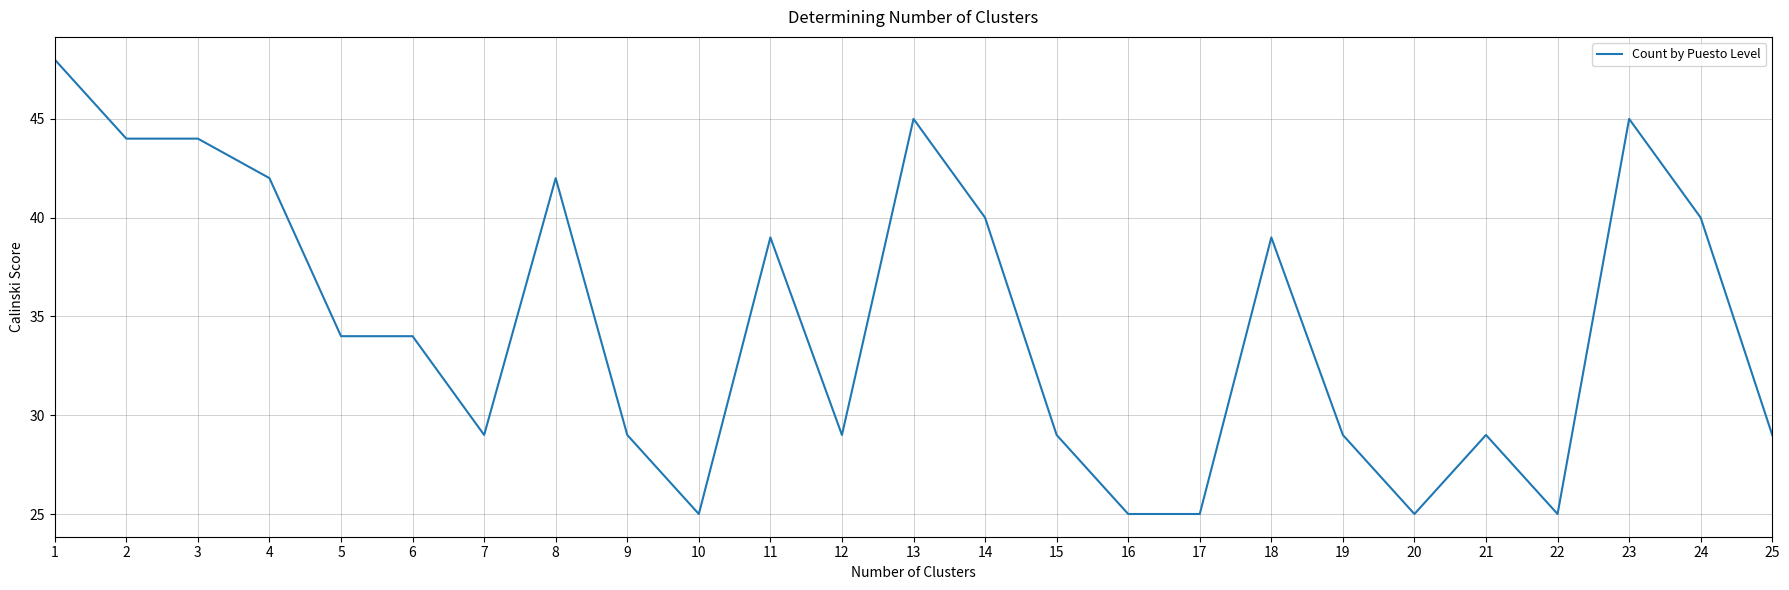

Does the chart have visible grid lines?

Yes